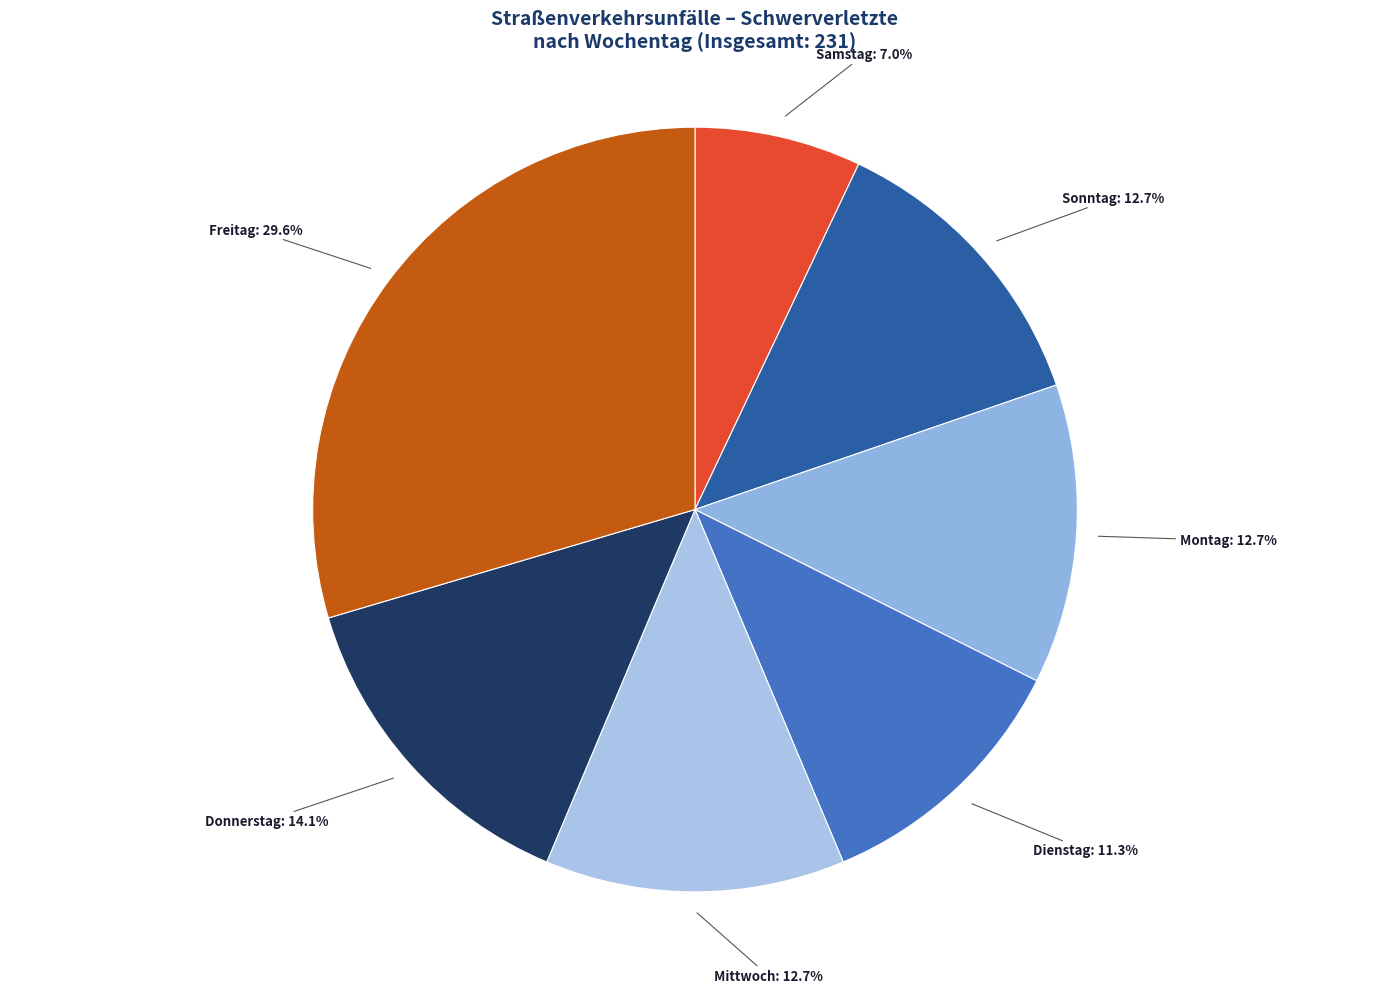

How many segments does this pie chart have?

7